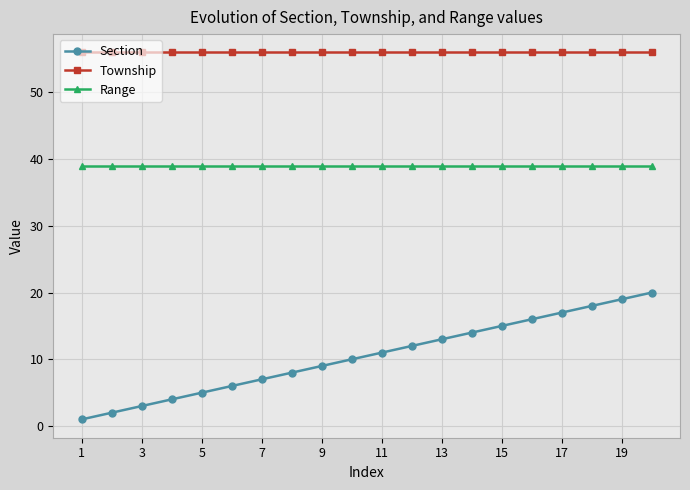

How many lines are shown in the chart?

3